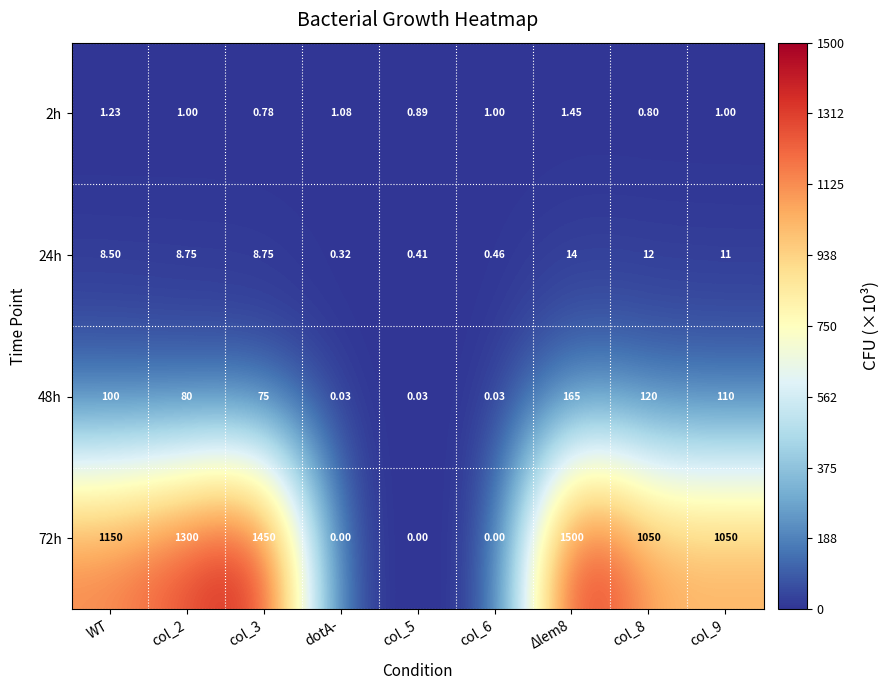

How many categories are shown in the chart?

9